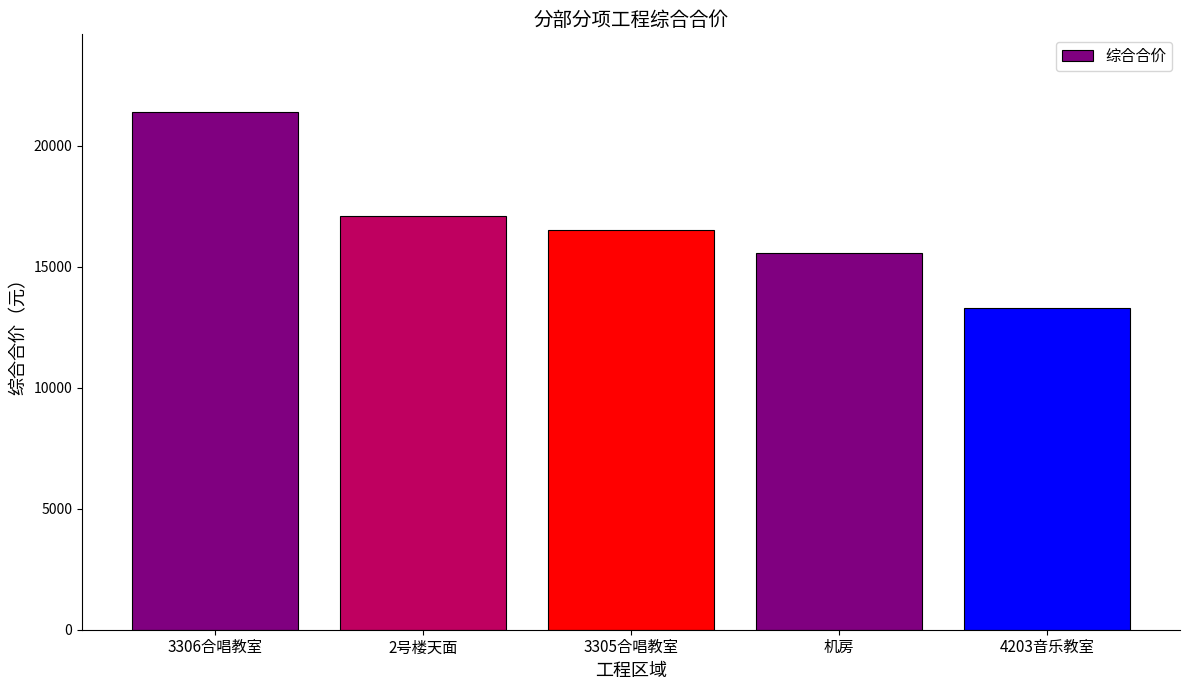

What is the difference between the second highest and minimum values?

3793.1